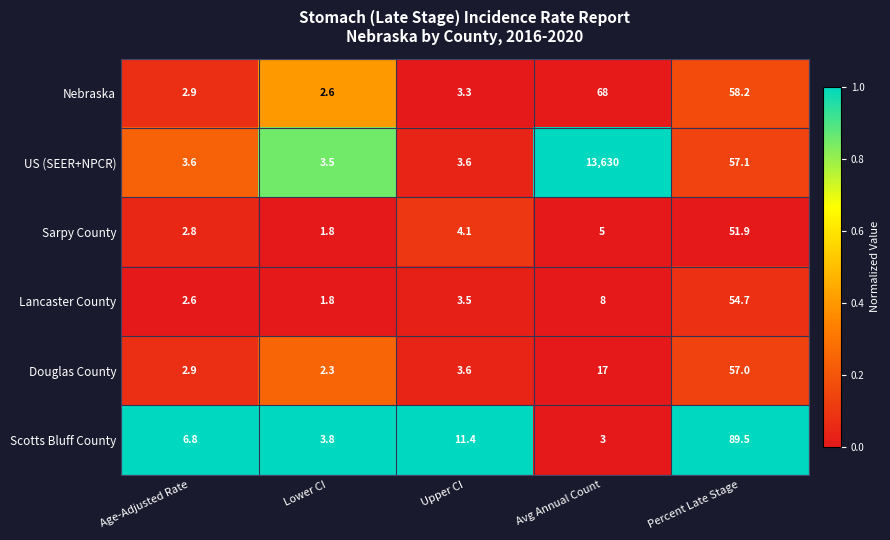

Reading left to right, extract all data points from this chart.

Nebraska: 2.9	2.6	3.3	68.0	58.2
US (SEER+NPCR): 3.6	3.5	3.6	13630.0	57.1
Sarpy County: 2.8	1.8	4.1	5.0	51.9
Lancaster County: 2.6	1.8	3.5	8.0	54.7
Douglas County: 2.9	2.3	3.6	17.0	57.0
Scotts Bluff County: 6.8	3.8	11.4	3.0	89.5